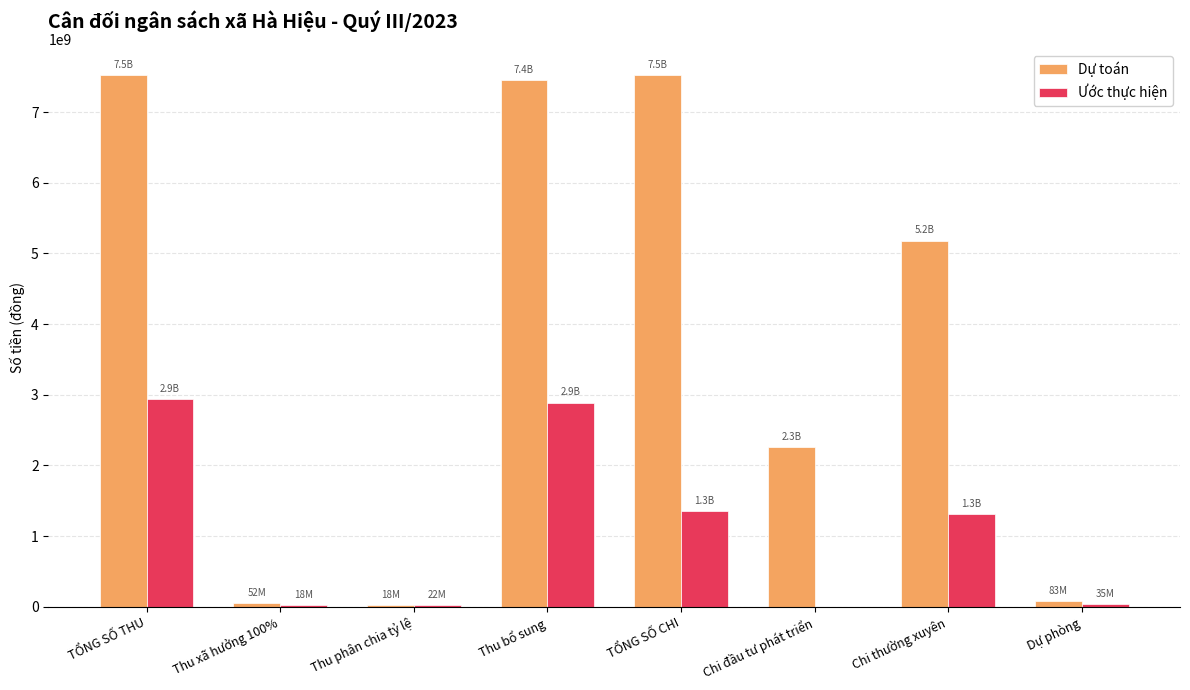

Between Chi thường xuyên and Dự phòng, which series saw the biggest shift?

Dự toán